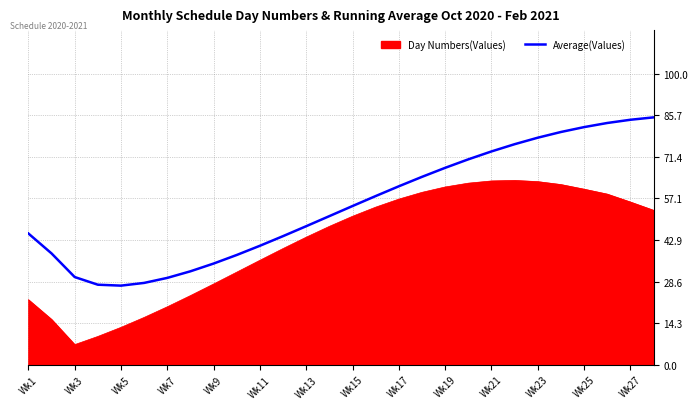

True or false: Average(Values) and Day Numbers(Values) cross at least once.

False